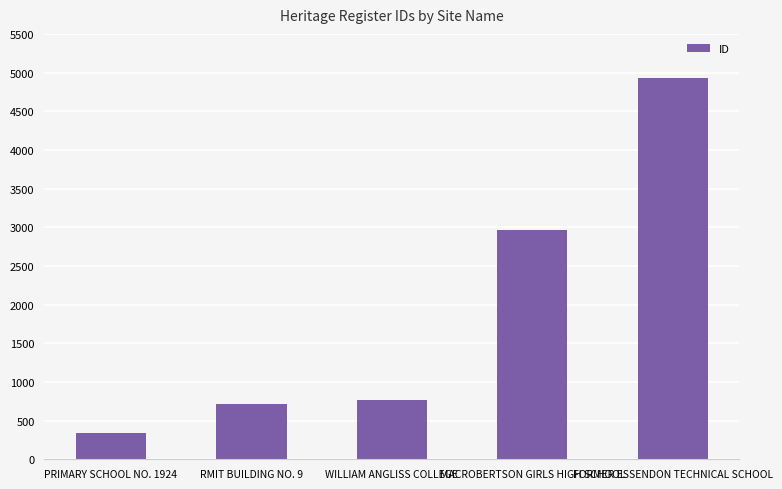

What is the change in value from WILLIAM ANGLISS COLLEGE to FORMER ESSENDON TECHNICAL SCHOOL?

+4158